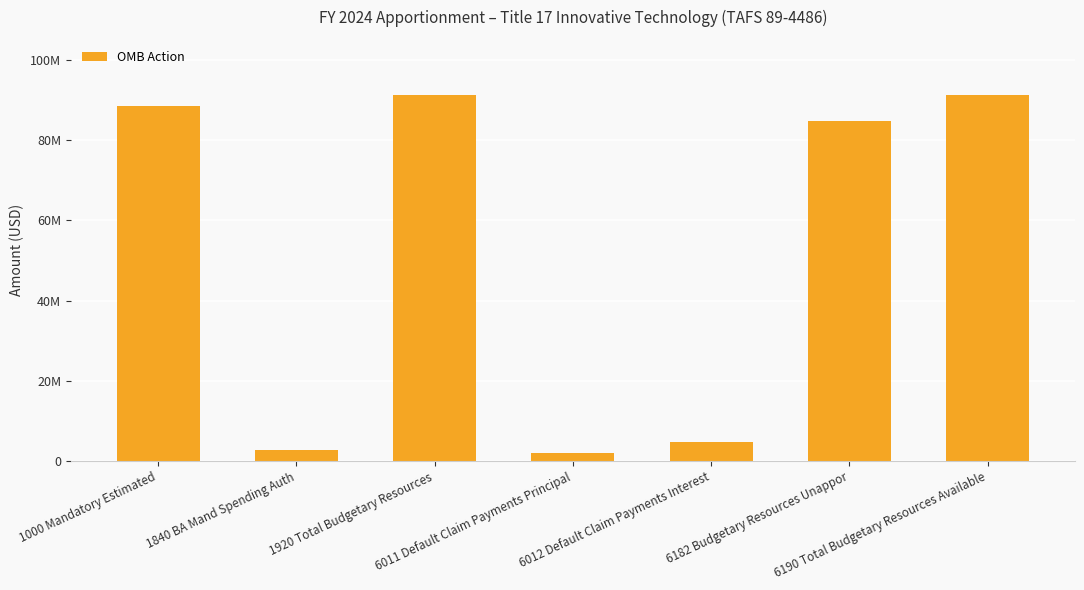

List the labels in order of value, smallest first.

6011 Default Claim Payments Principal, 1840 BA Mand Spending Auth, 6012 Default Claim Payments Interest, 6182 Budgetary Resources Unappor, 1000 Mandatory Estimated, 1920 Total Budgetary Resources, 6190 Total Budgetary Resources Available